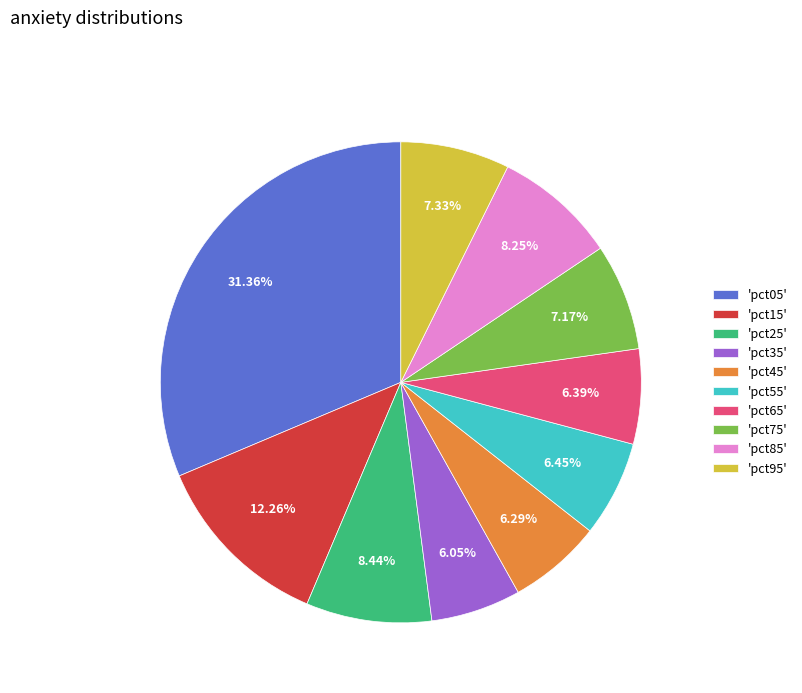

What is the ratio of the value at 'pct65' to the value at 'pct15'?

0.5